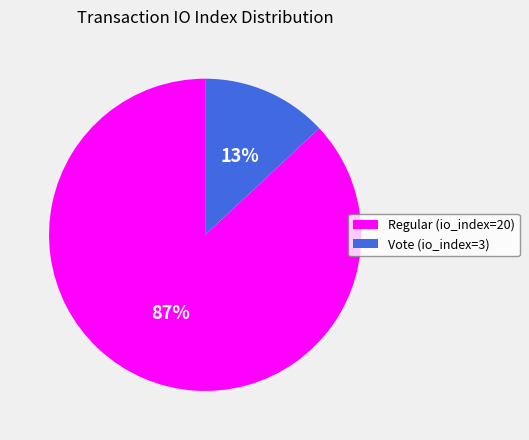

Which slice is the smallest?

Vote (io_index=3)